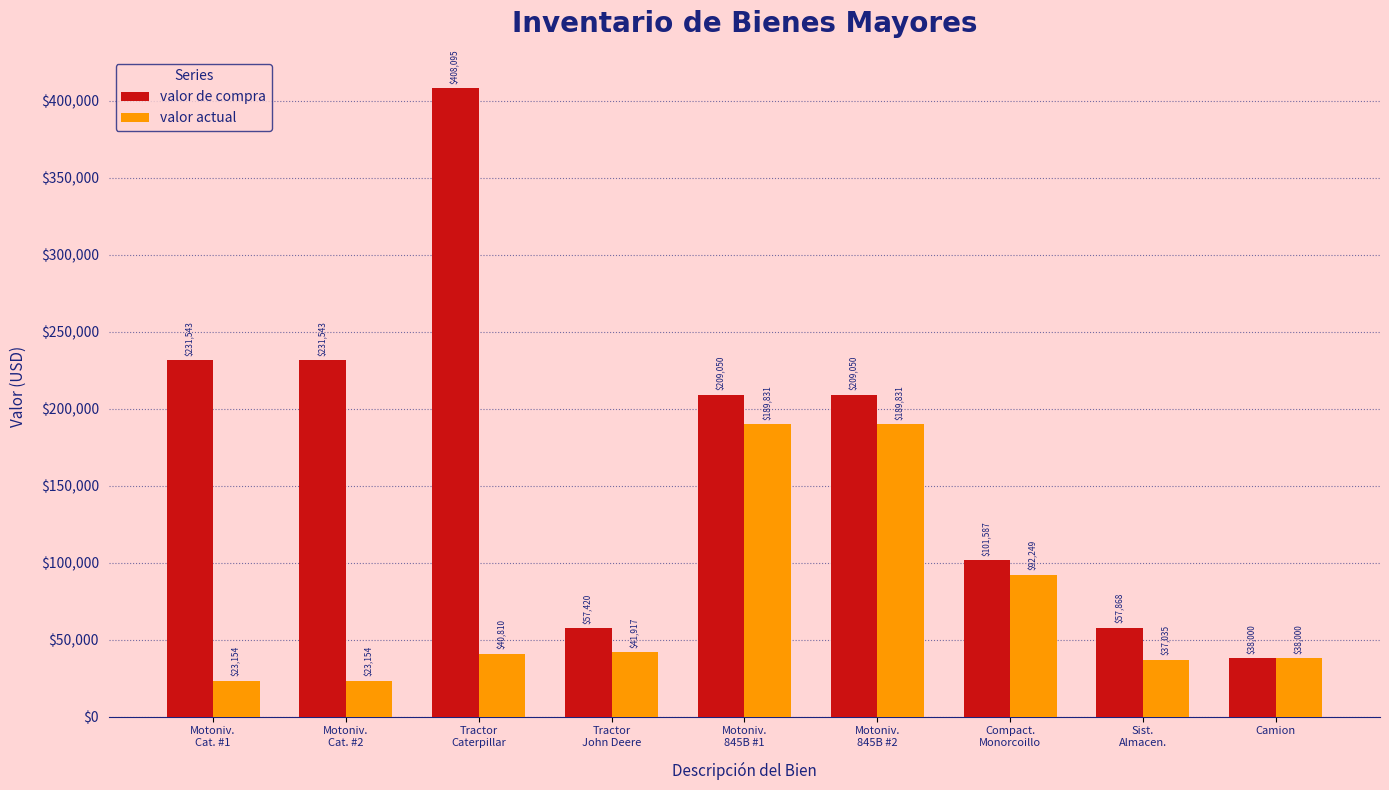

List the series in order of their peak value, lowest first.

valor actual, valor de compra